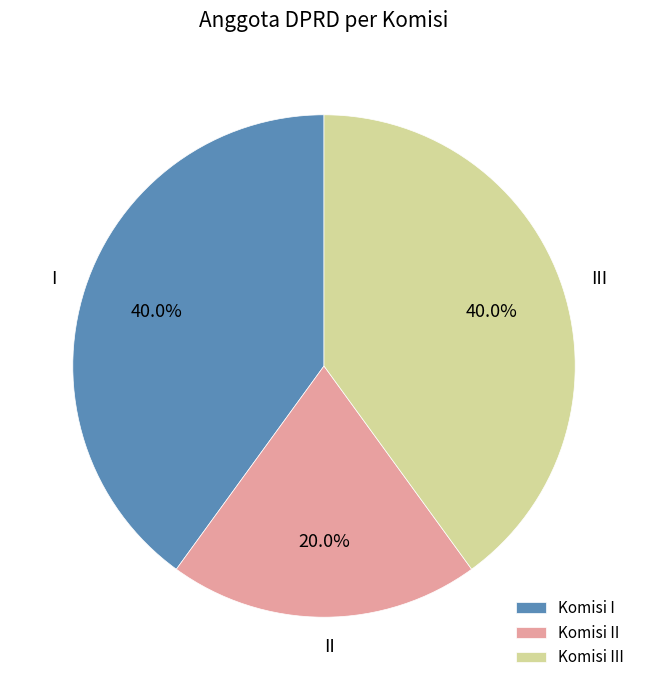

Does II represent more than half of the total?

No